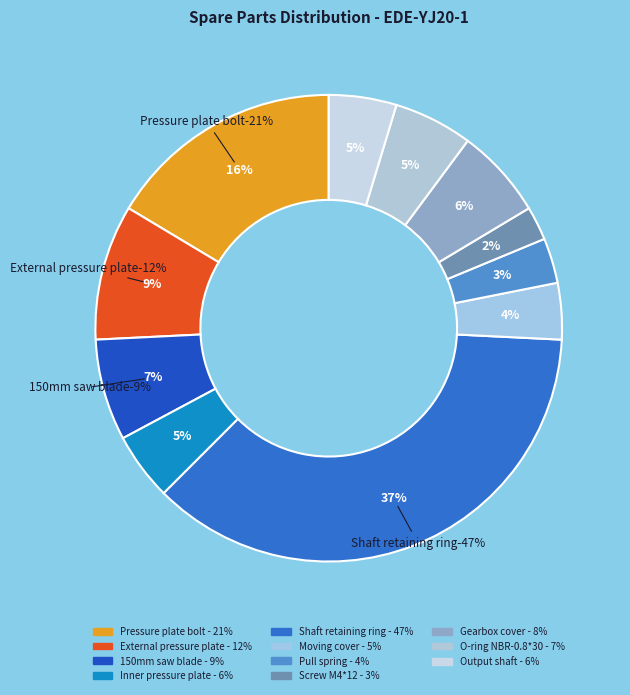

Combined, do Screw M4*12 and Shaft retaining ring account for over 50%?

No